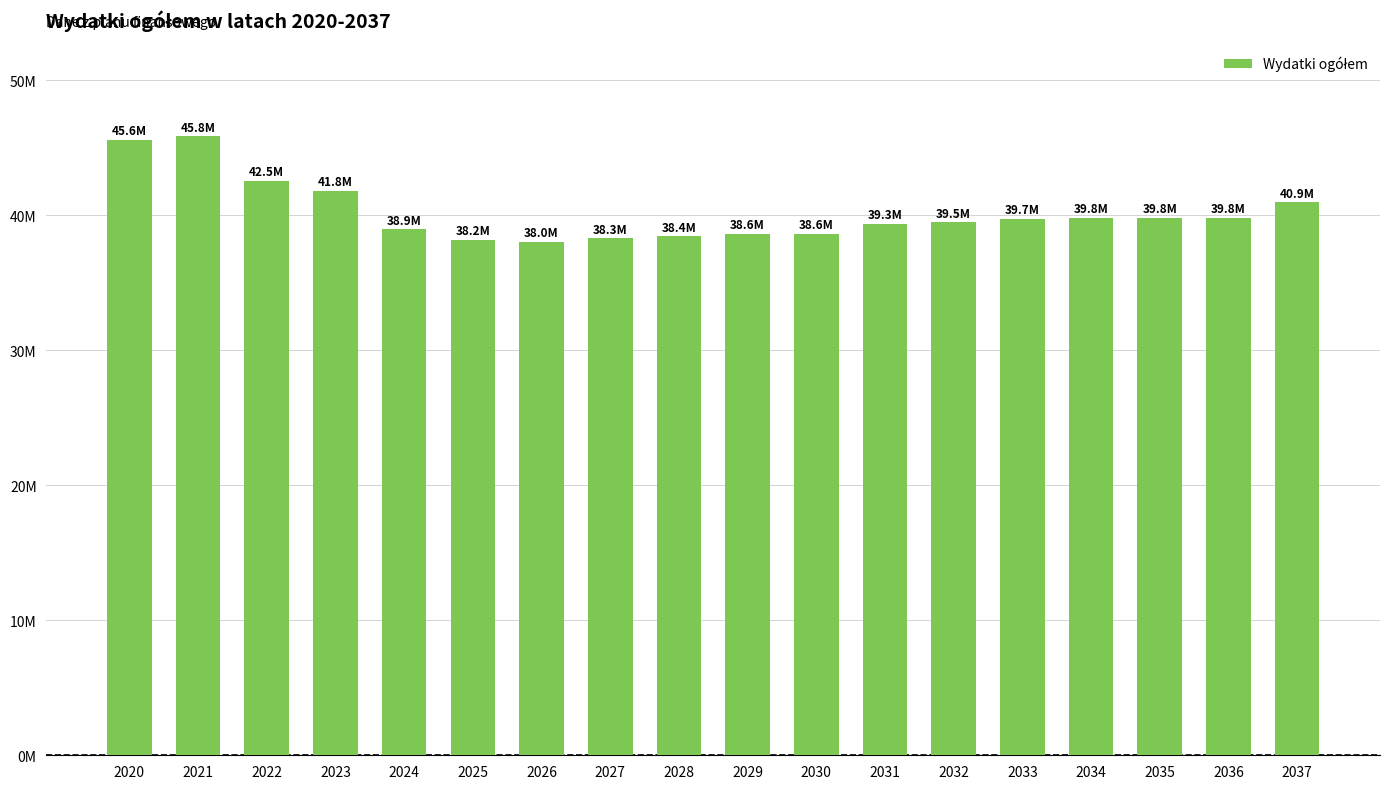

What is the difference between the maximum and minimum values?

7844691.0